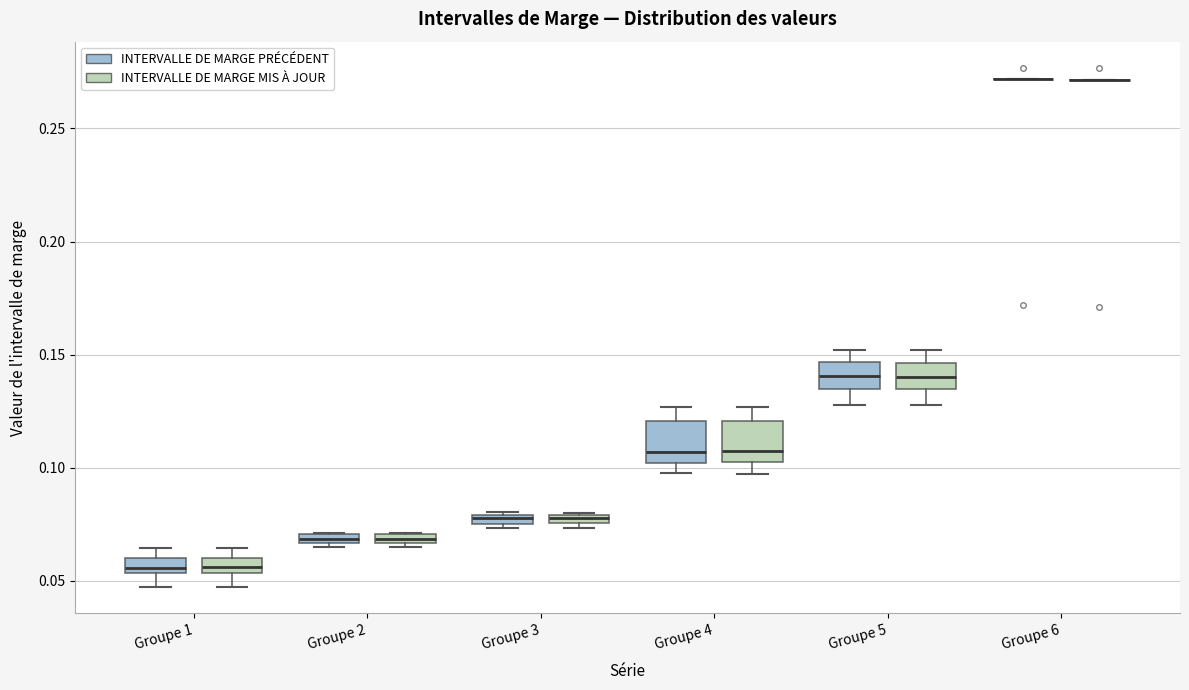

Where does the median line of the box for Groupe 5 (INTERVALLE DE MARGE MIS À JOUR) sit on the y-axis? The values are not printed on the chart, so give them approximately, as read against the axis.

0.140